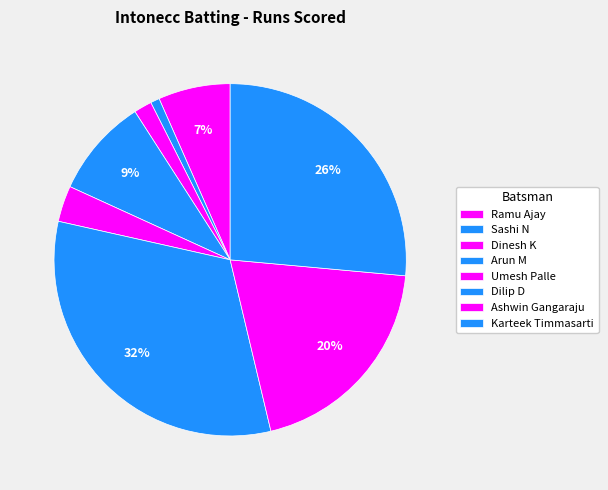

Combined, do Karteek Timmasarti and Umesh Palle account for over 50%?

No